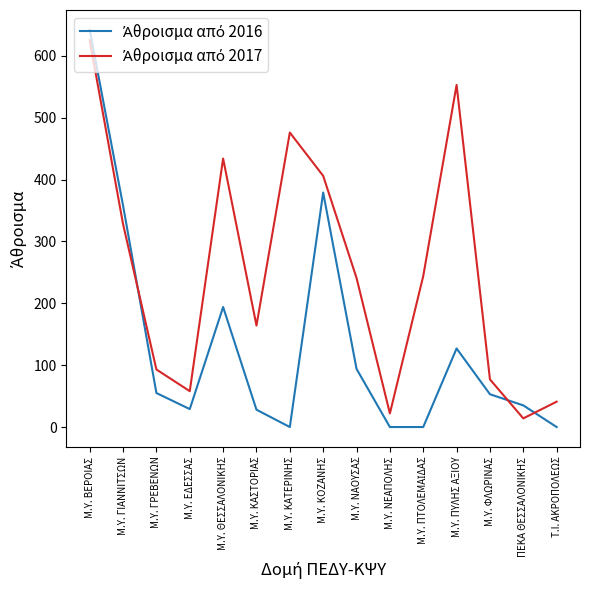

What is the difference between the highest and lowest values at Μ.Υ. ΕΔΕΣΣΑΣ?

29